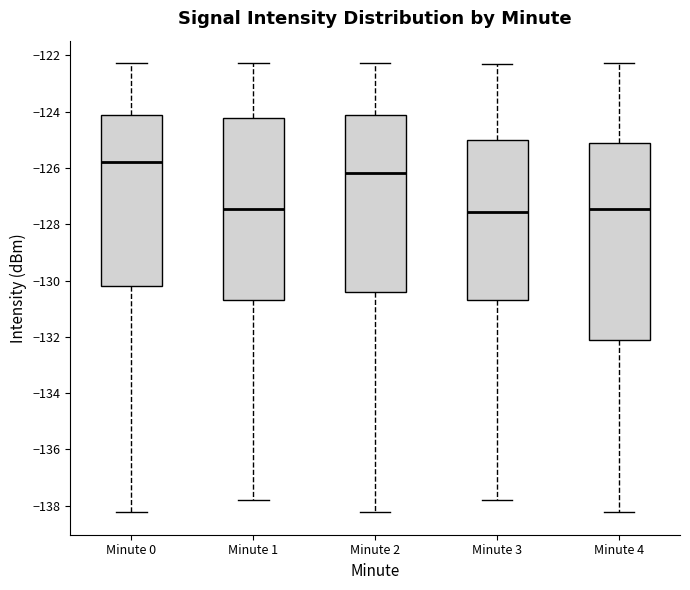

Reading left to right, read every box against the y-axis: the position of its median line, the range the box covers, and the ends of its whiskers. The values are not printed on the chart, so give them approximately, as read against the axis.

Minute 0: median -125.8, box -130.2 to -124.2, whiskers -138.2 to -122.2
Minute 1: median -127.4, box -130.6 to -124.2, whiskers -137.8 to -122.2
Minute 2: median -126.2, box -130.4 to -124.2, whiskers -138.2 to -122.2
Minute 3: median -127.6, box -130.6 to -125.0, whiskers -137.8 to -122.2
Minute 4: median -127.4, box -132.2 to -125.2, whiskers -138.2 to -122.2